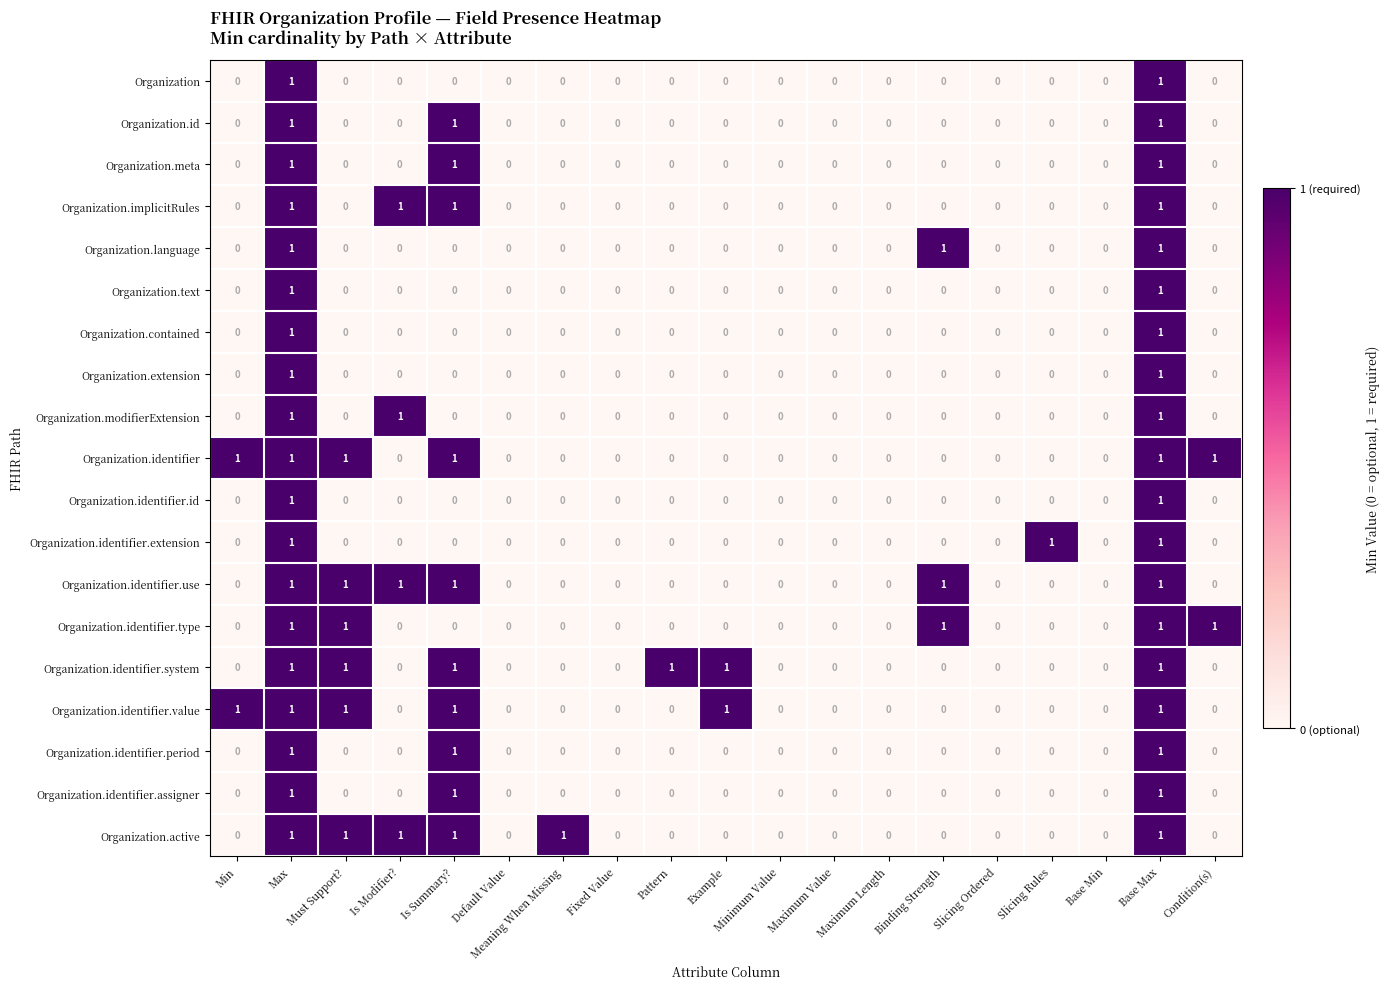

True or false: Organization.text has a value of 1 at Is Modifier?.

False